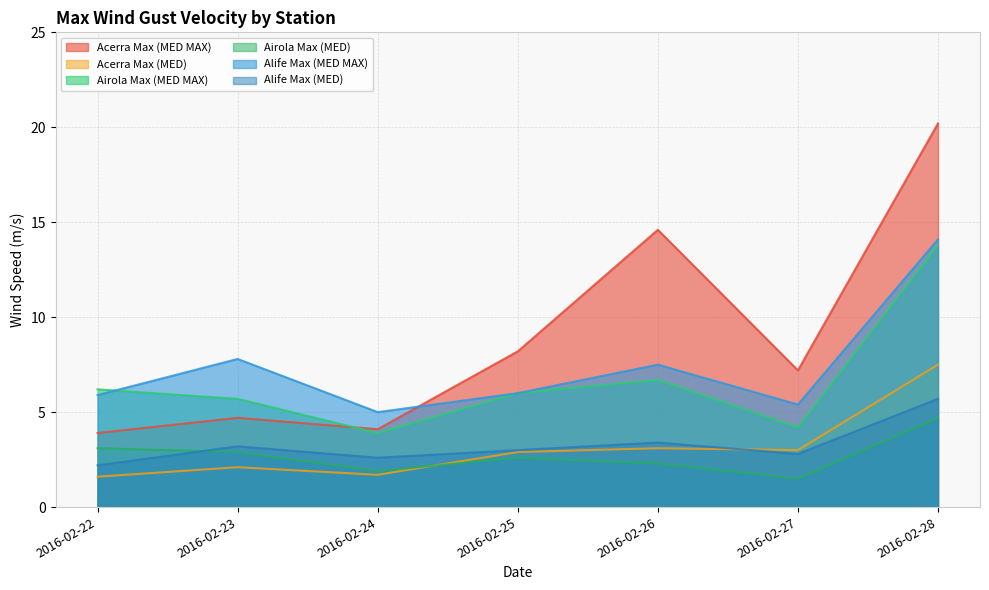

The Alife Max (MED) series shows 2.8 at 2016-02-27. True or false?

True